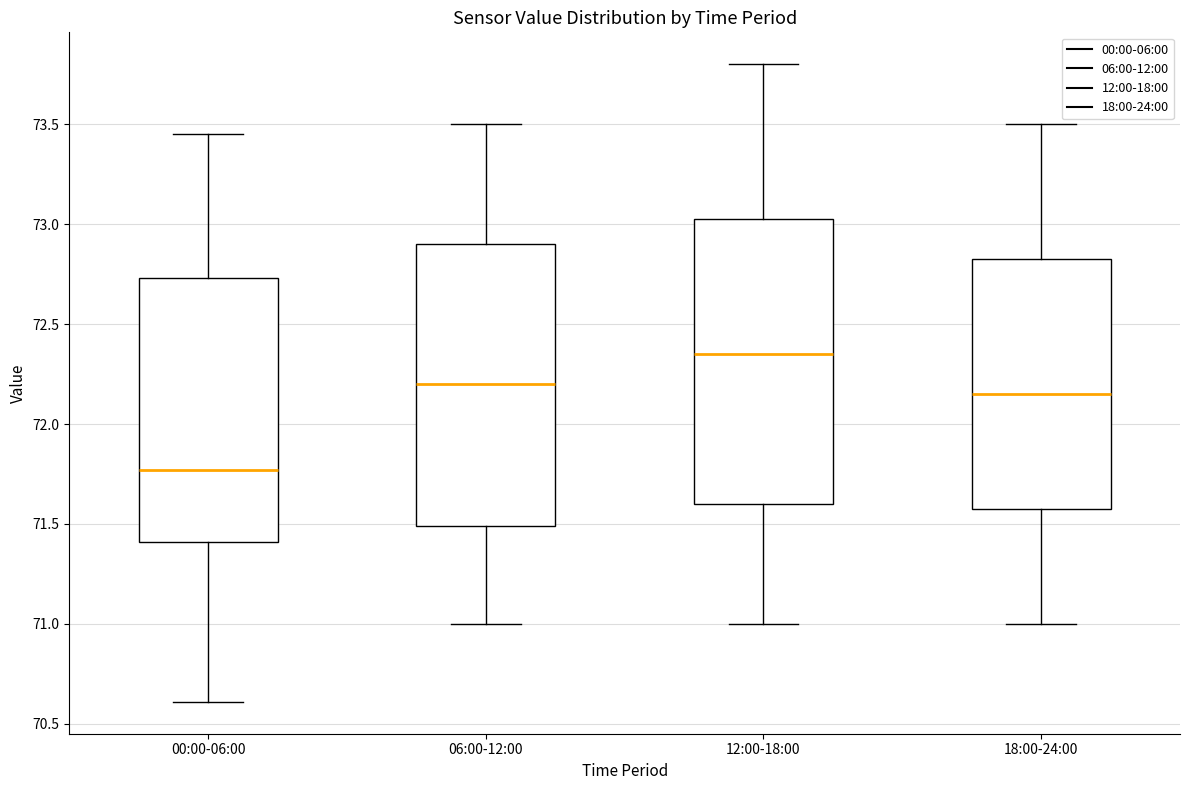

Reading left to right, read every box against the y-axis: the position of its median line, the range the box covers, and the ends of its whiskers. The values are not printed on the chart, so give them approximately, as read against the axis.

00:00-06:00: median 71.75, box 71.40 to 72.75, whiskers 70.60 to 73.45
06:00-12:00: median 72.20, box 71.50 to 72.90, whiskers 71.00 to 73.50
12:00-18:00: median 72.35, box 71.60 to 73.05, whiskers 71.00 to 73.80
18:00-24:00: median 72.15, box 71.60 to 72.85, whiskers 71.00 to 73.50